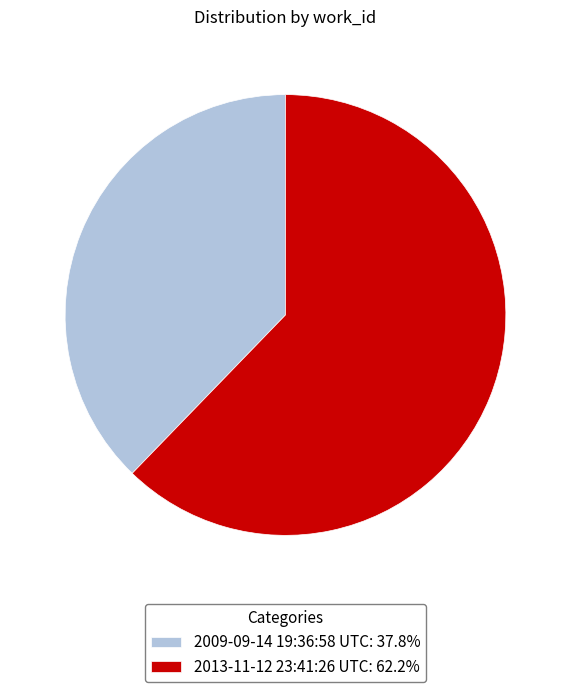

How many slices are in this pie chart?

2